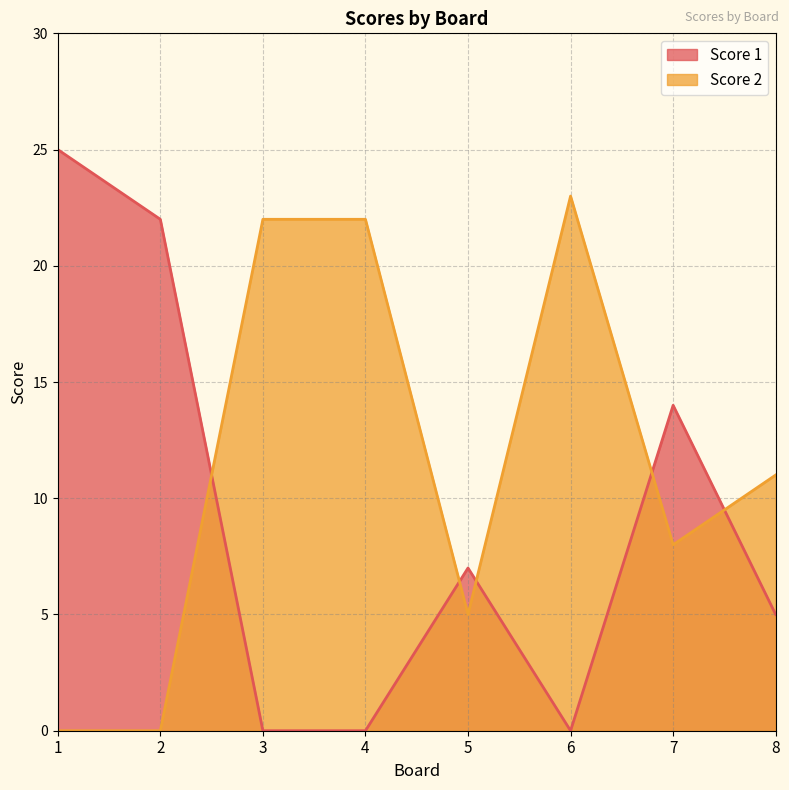

How many data points in Score 2 are less than 11?

4